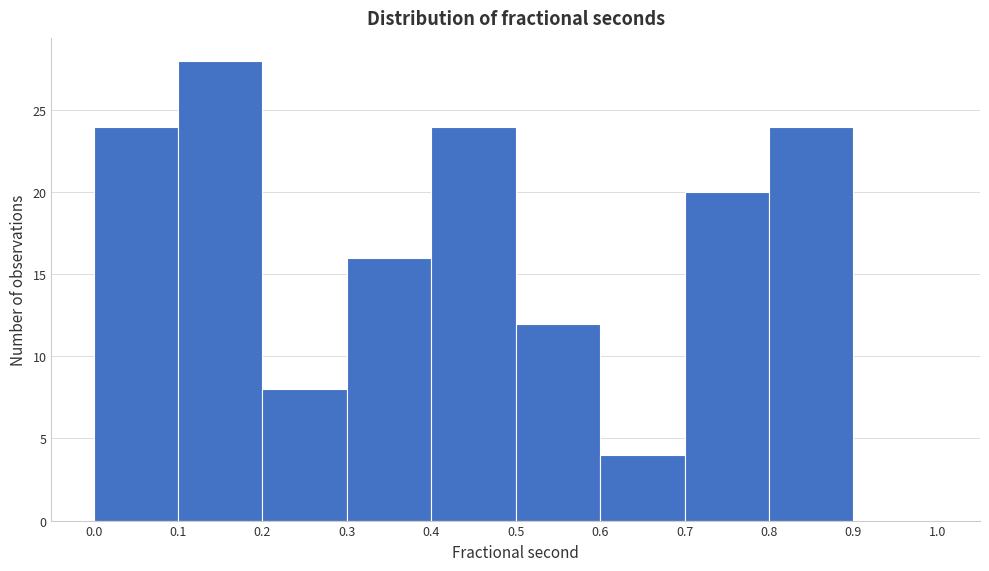

Over which range of the x-axis is the bar tallest?

0.1 to 0.2